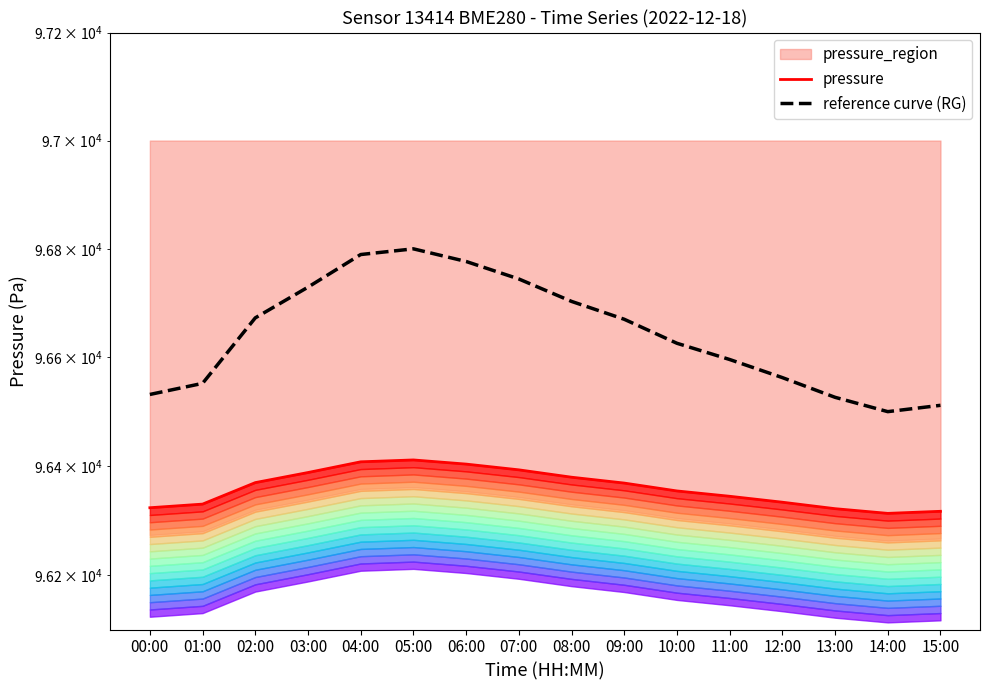

Does the chart display data point markers on the line(s)?

No